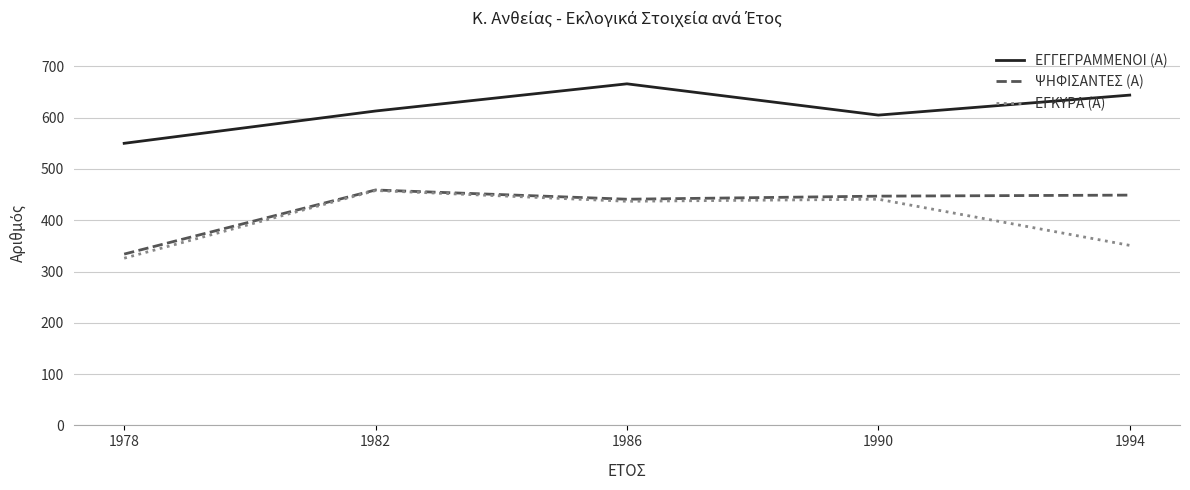

The value of ΕΓΚΥΡΑ (Α) at 1994 is 549. True or false?

False